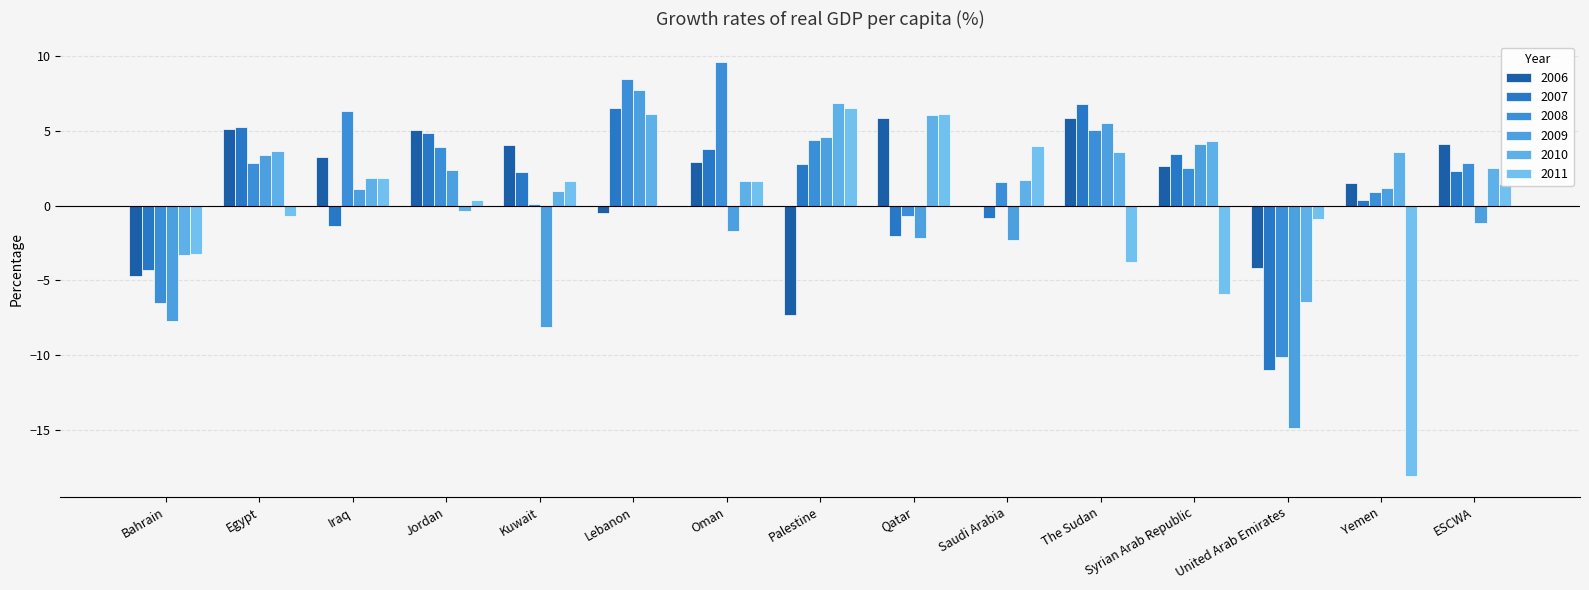

What is the highest value of the 2010 series?

6.9